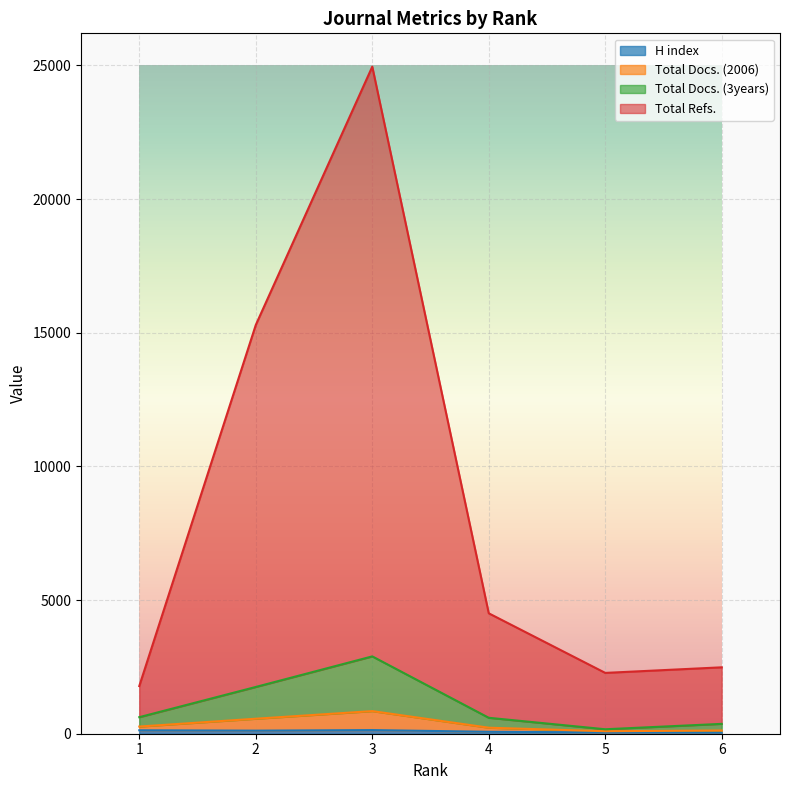

What is the greatest value displayed?

24951